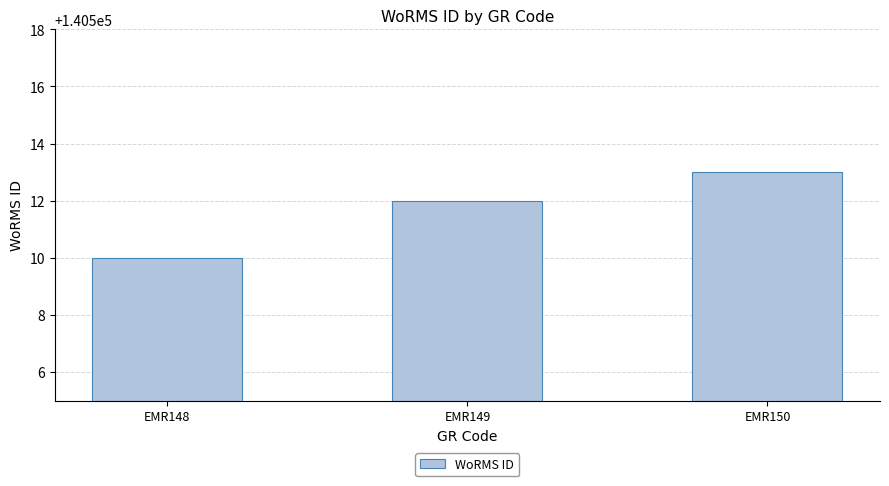

Does the chart contain any negative values?

No